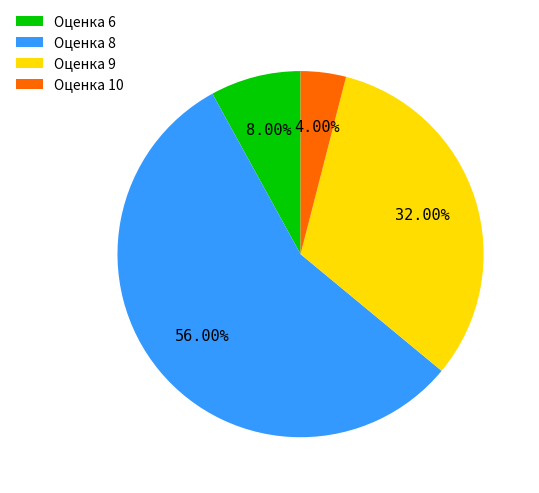

How many segments does this pie chart have?

4